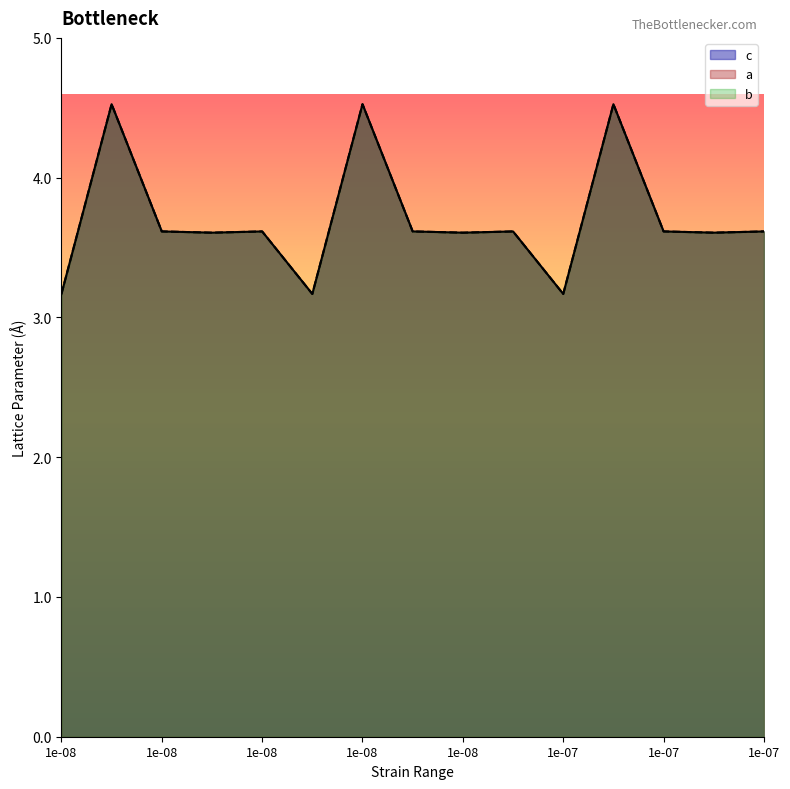

The value of a at 1e-08 is 4.9. True or false?

False